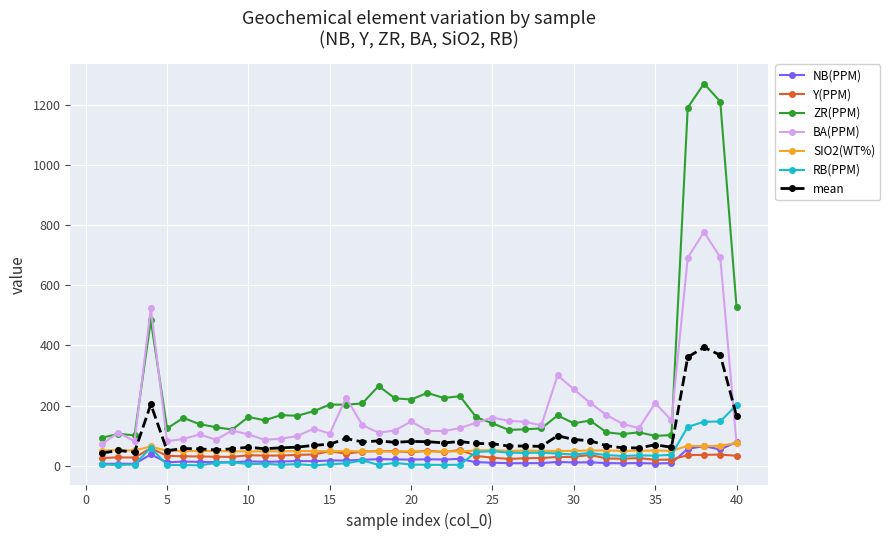

What is the sum of all BA(PPM) values?

7485.7